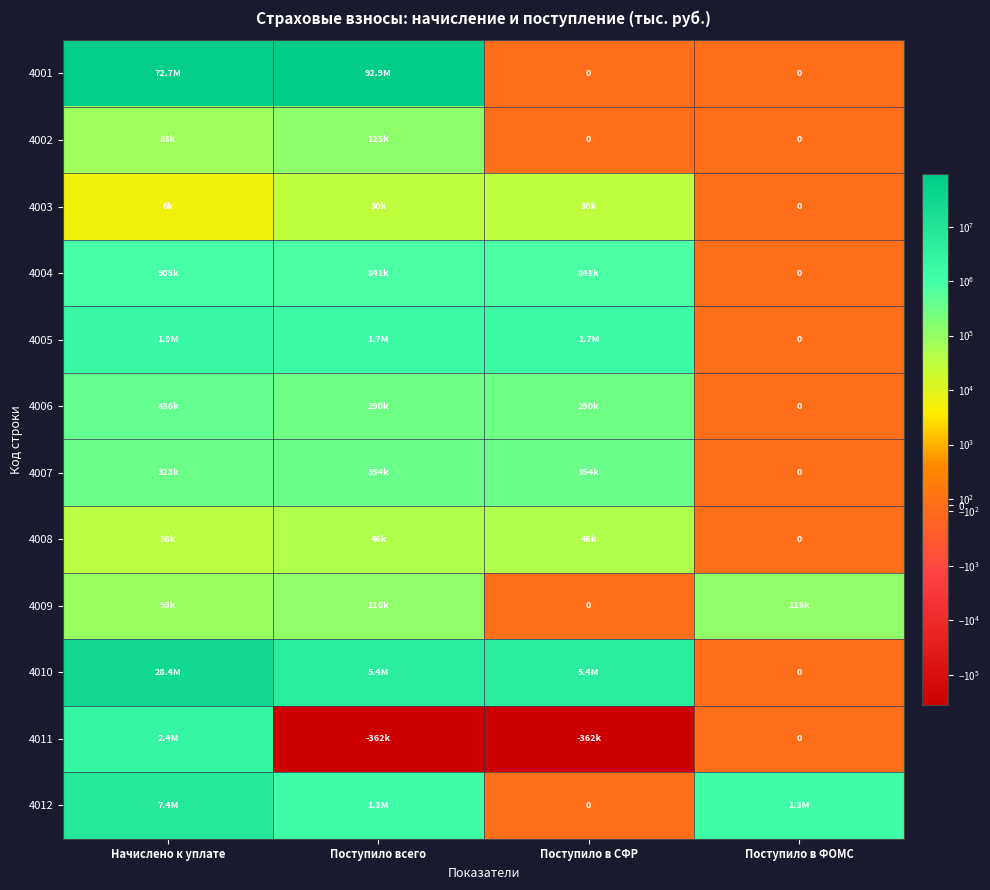

The value of 4012 at Поступило в СФР is -4252279. True or false?

False